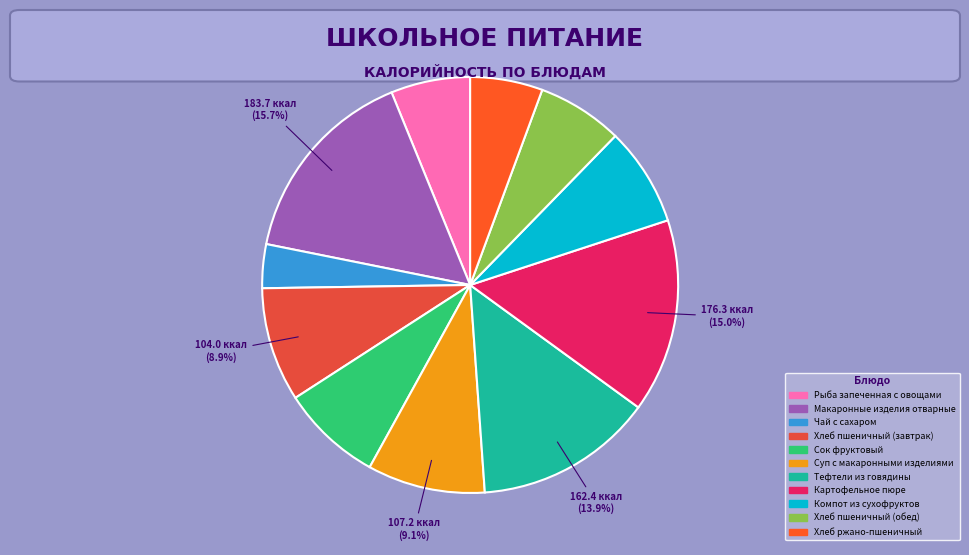

Which category has the biggest portion of the pie?

Макаронные изделия отварные